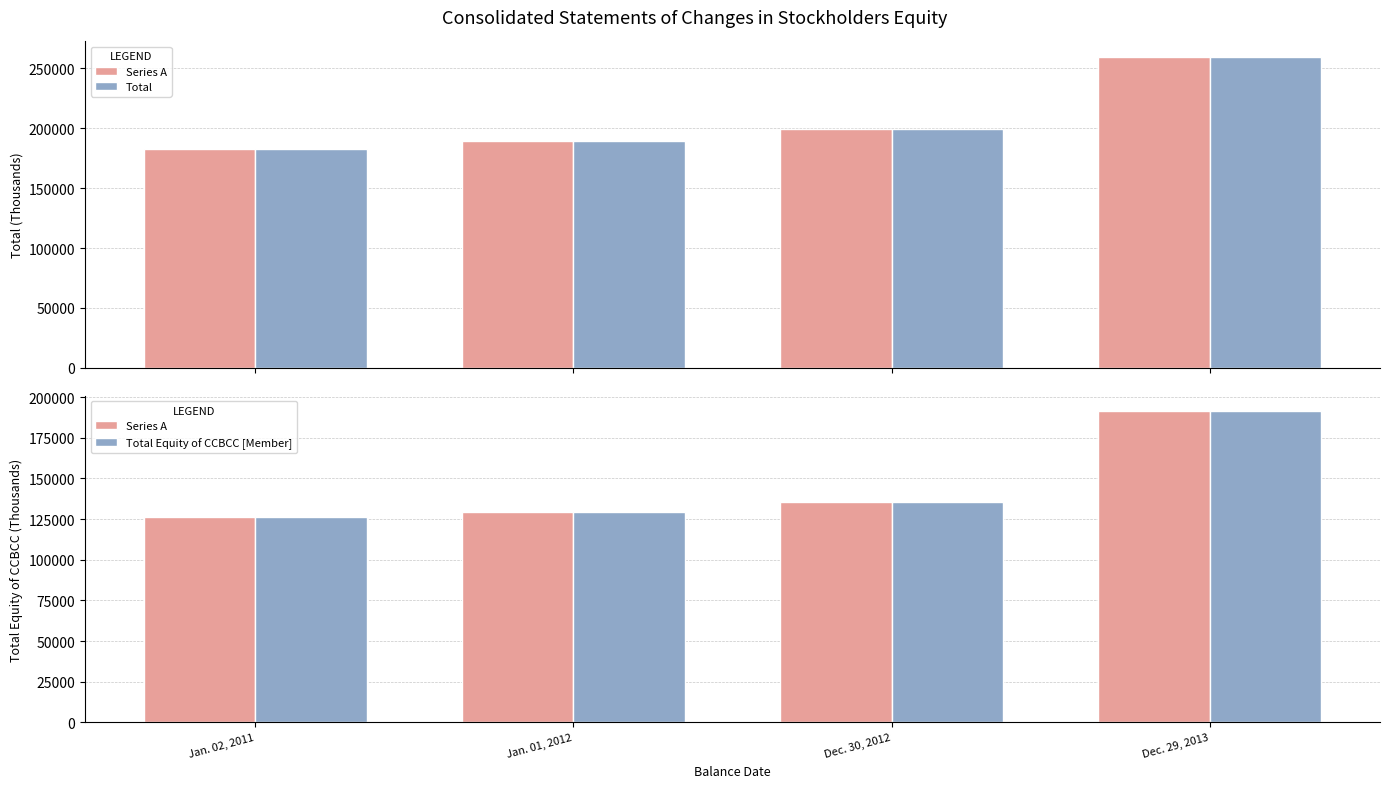

Rank the series at Jan. 02, 2011 from lowest to highest value.

Total Equity of CCBCC [Member], Total